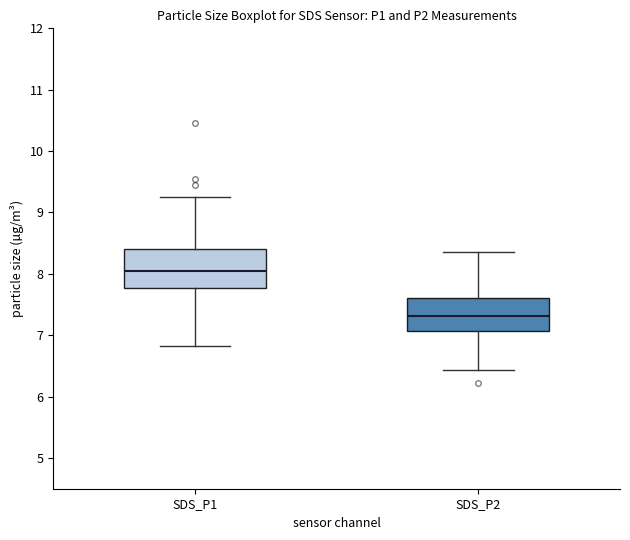

Reading left to right, read every box against the y-axis: the position of its median line, the range the box covers, and the ends of its whiskers. The values are not printed on the chart, so give them approximately, as read against the axis.

SDS_P1: median 8.0, box 7.8 to 8.4, whiskers 6.8 to 9.3
SDS_P2: median 7.3, box 7.1 to 7.6, whiskers 6.4 to 8.4